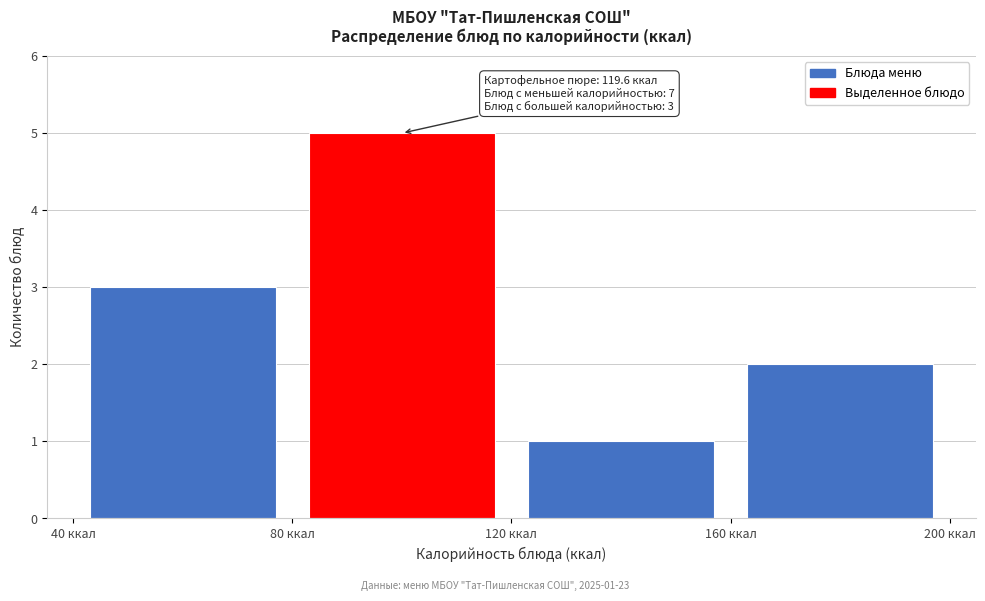

Which range on the x-axis has the tallest bar?

80 to 120